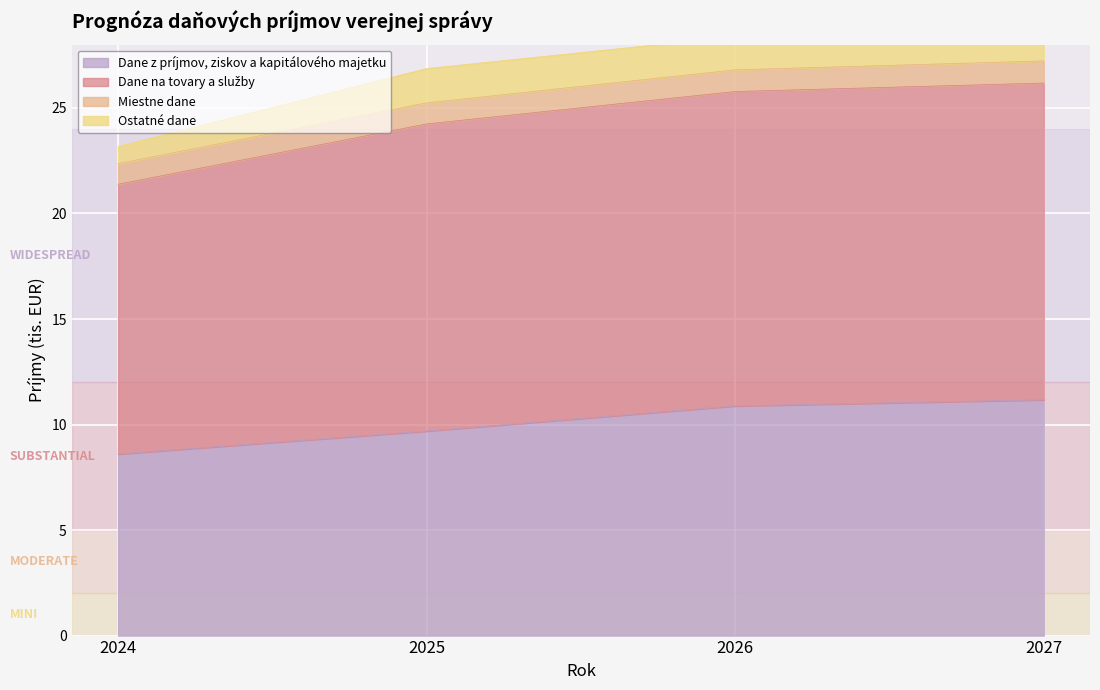

What is the average value of the Dane z príjmov, ziskov a kapitálového majetku series?

10.1